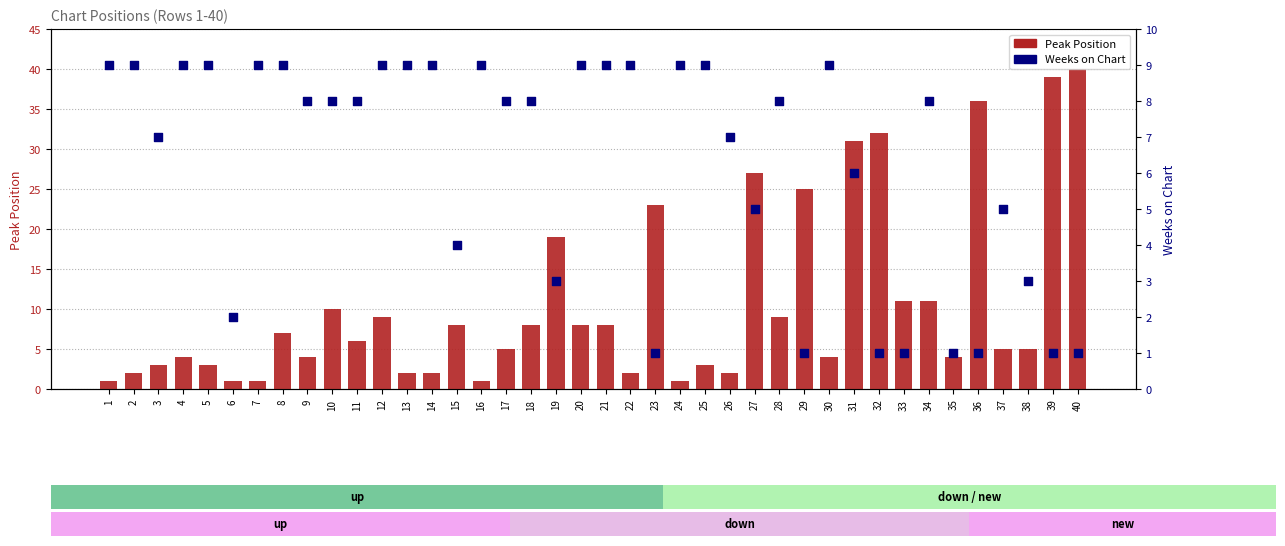

Which series has the largest Y range (max minus min)?

Weeks on Chart